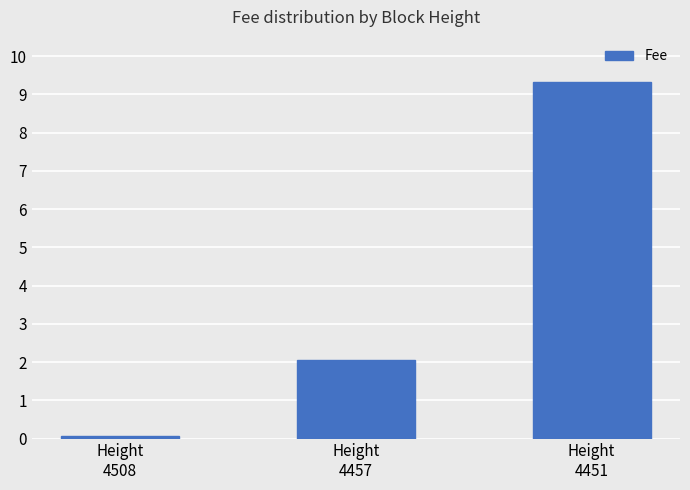

What is the greatest value displayed?

9.3